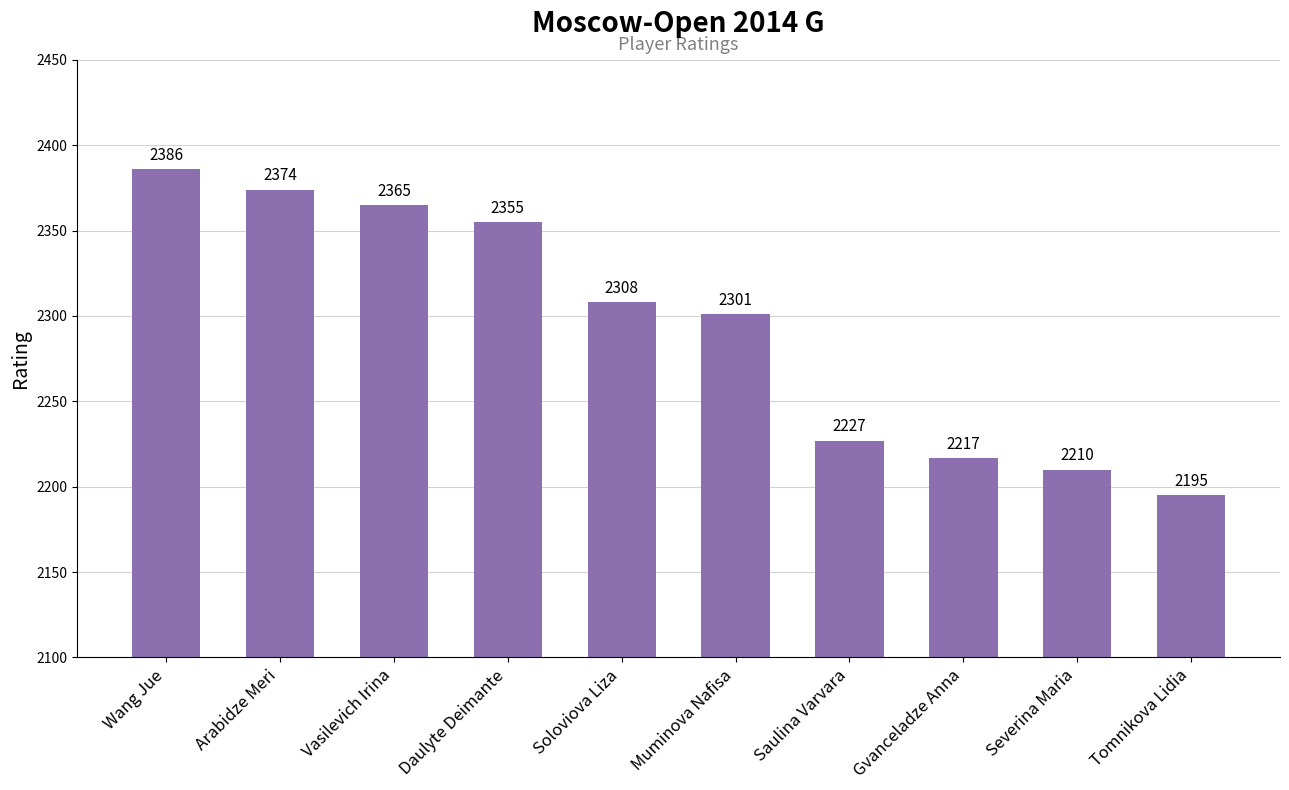

What value does the data have at Muminova Nafisa, to the nearest 5?

2300